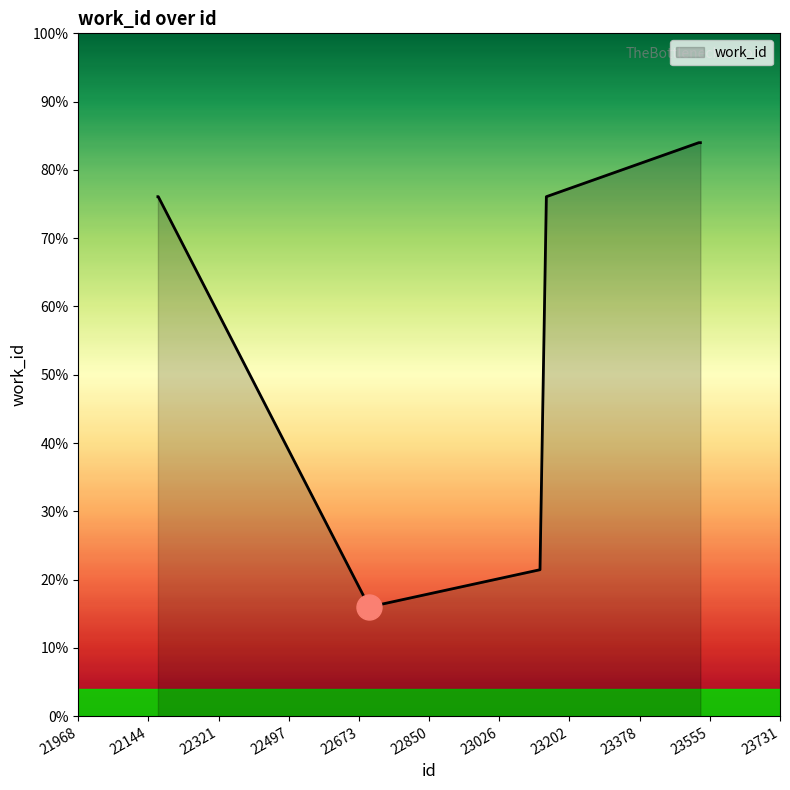

Does the chart display data point markers on the line(s)?

No